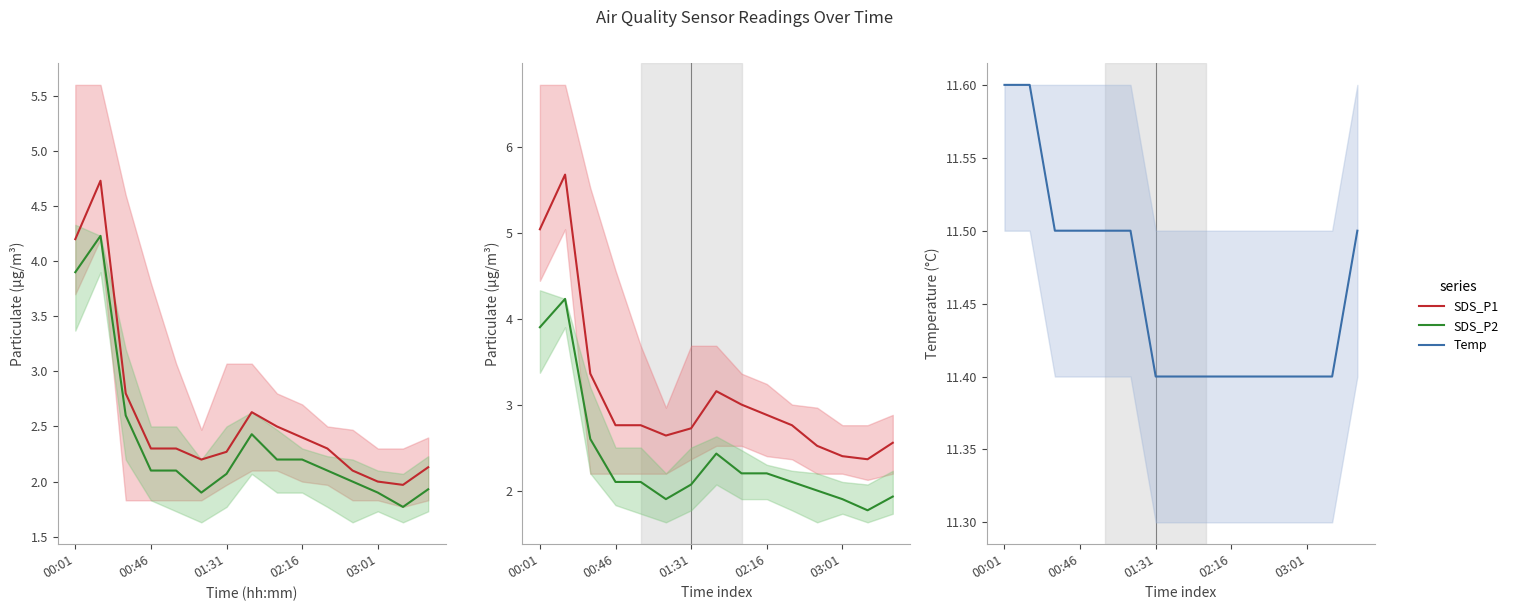

The value of SDS_P2 at 00:46 is 3.5. True or false?

False